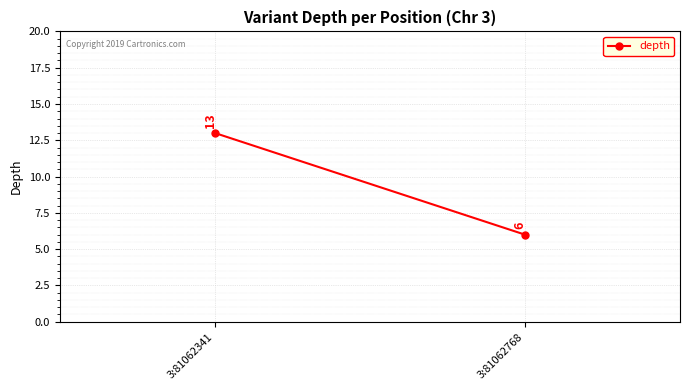

Between 3:81062768 and 3:81062341, which is larger?

3:81062341